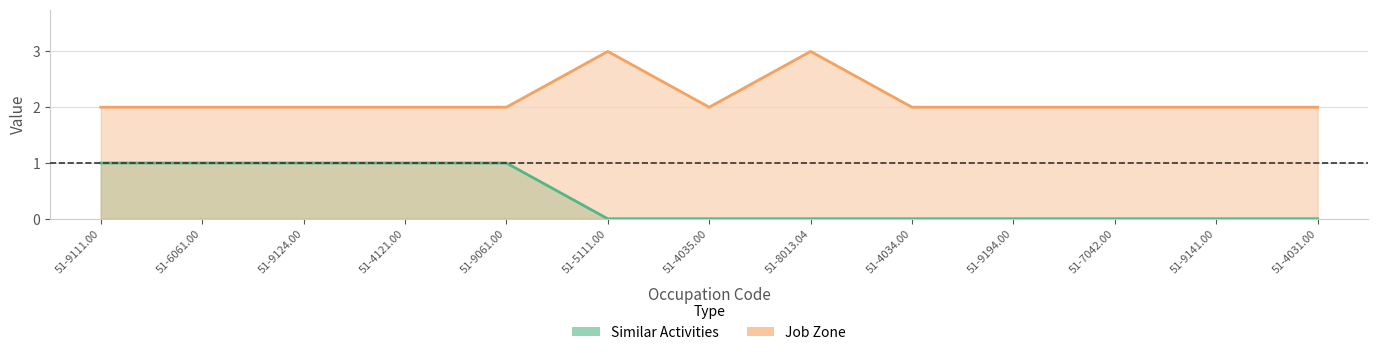

Reading left to right, extract all data points from this chart.

Similar Activities: 51-9111.00=1	51-6061.00=1	51-9124.00=1	51-4121.00=1	51-9061.00=1	51-5111.00=0	51-4035.00=0	51-8013.04=0	51-4034.00=0	51-9194.00=0	51-7042.00=0	51-9141.00=0	51-4031.00=0
Job Zone: 51-9111.00=2	51-6061.00=2	51-9124.00=2	51-4121.00=2	51-9061.00=2	51-5111.00=3	51-4035.00=2	51-8013.04=3	51-4034.00=2	51-9194.00=2	51-7042.00=2	51-9141.00=2	51-4031.00=2